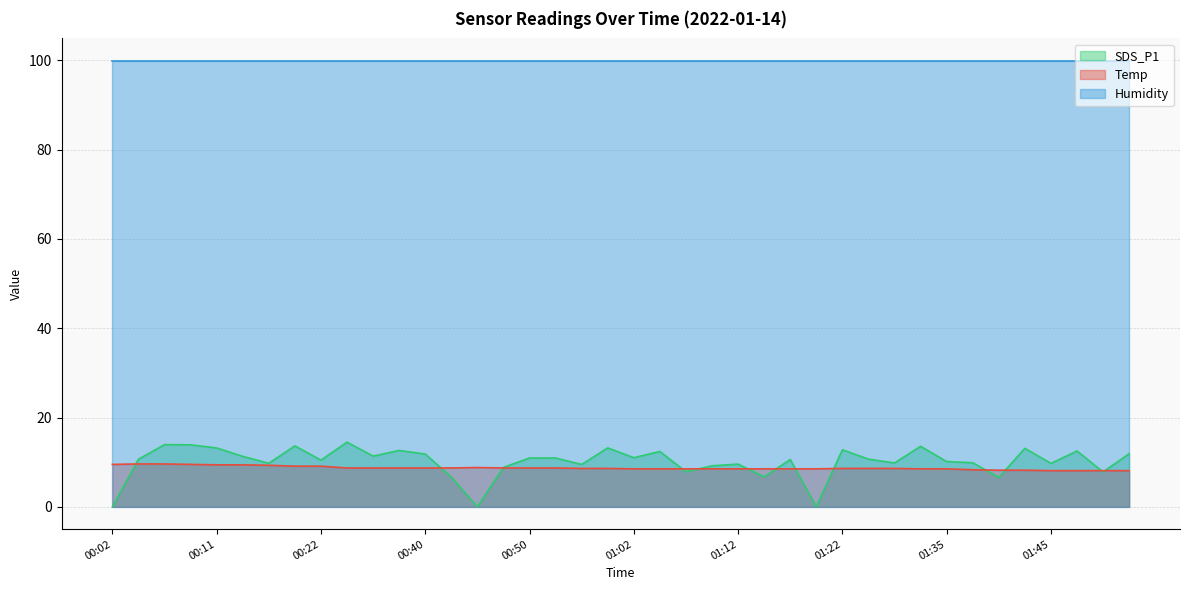

Rank the categories by SDS_P1 value from highest to lowest.

00:32, 00:06, 00:09, 00:19, 01:32, 01:00, 00:11, 01:42, 01:22, 00:37, 01:47, 01:05, 01:52, 00:40, 00:35, 00:14, 01:02, 00:50, 00:52, 01:25, 00:04, 01:17, 00:22, 01:35, 01:37, 01:27, 00:17, 01:45, 01:12, 00:55, 01:10, 00:47, 01:07, 01:50, 01:15, 00:42, 01:40, 00:02, 00:45, 01:20